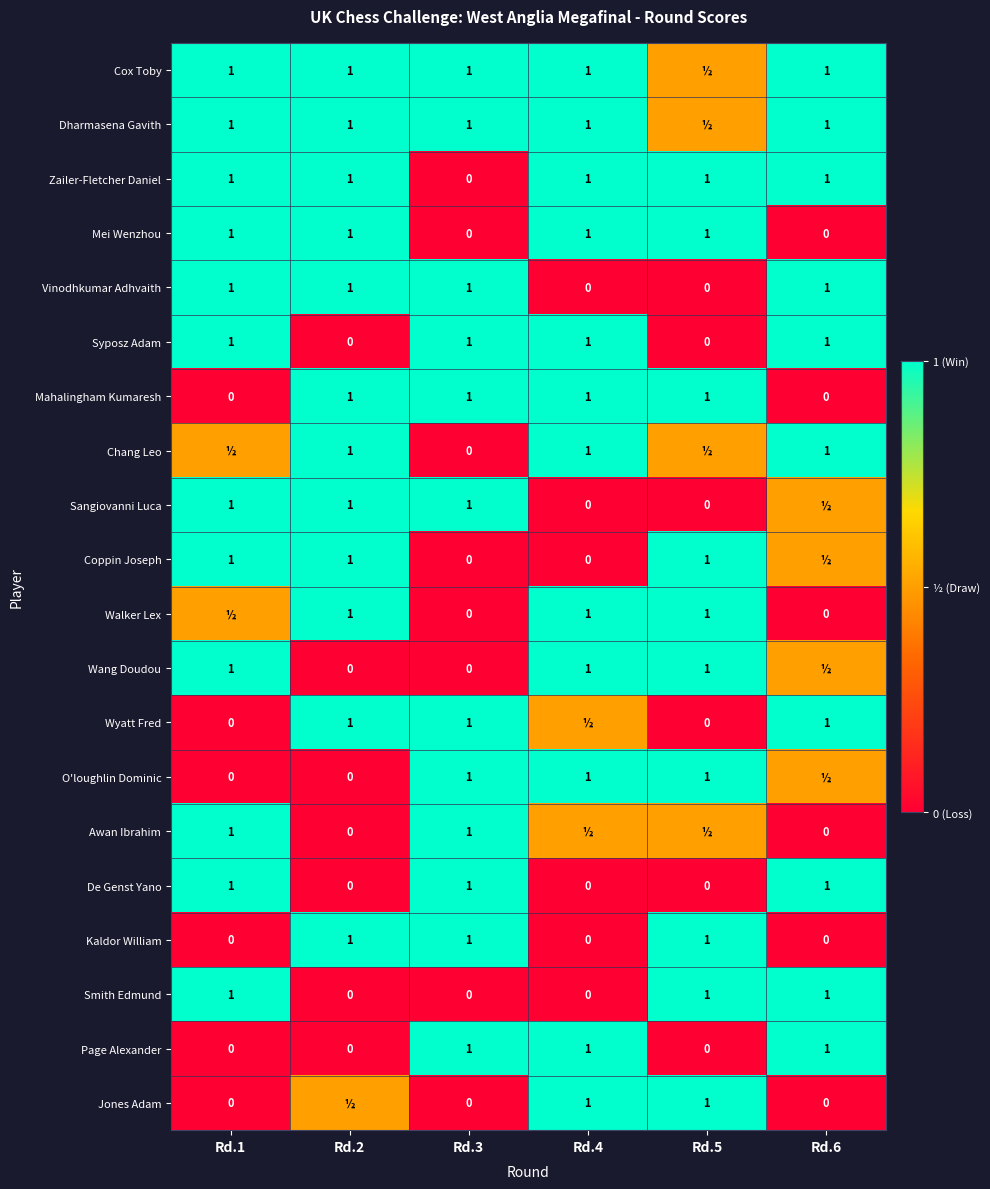

Where is Zailer-Fletcher Daniel nearest to the value 0?

Rd.3